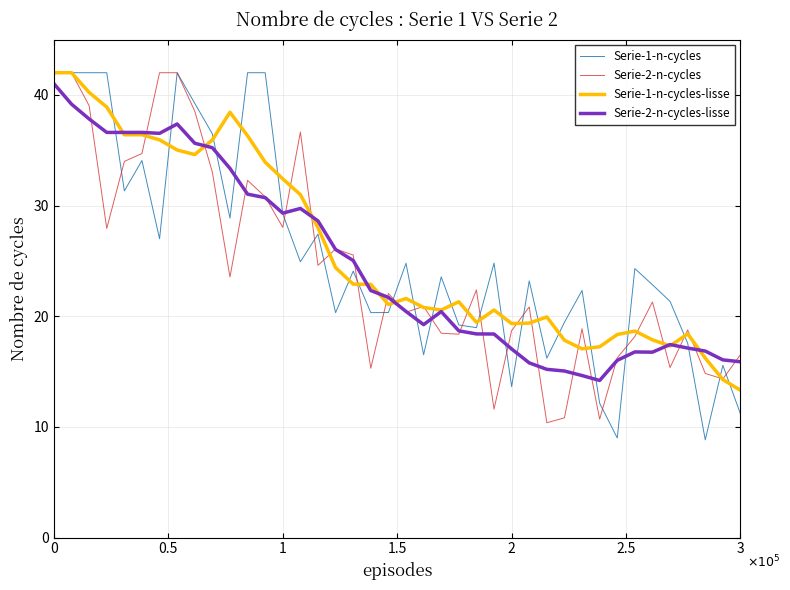

How many lines are shown in the chart?

4